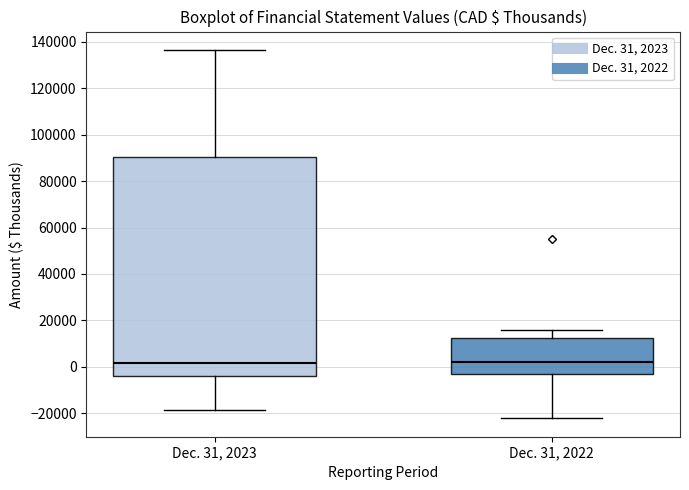

Reading left to right, read every box against the y-axis: the position of its median line, the range the box covers, and the ends of its whiskers. The values are not printed on the chart, so give them approximately, as read against the axis.

Dec. 31, 2023: median 2000, box -4000 to 90000, whiskers -18000 to 136000
Dec. 31, 2022: median 2000, box -2000 to 12000, whiskers -22000 to 16000